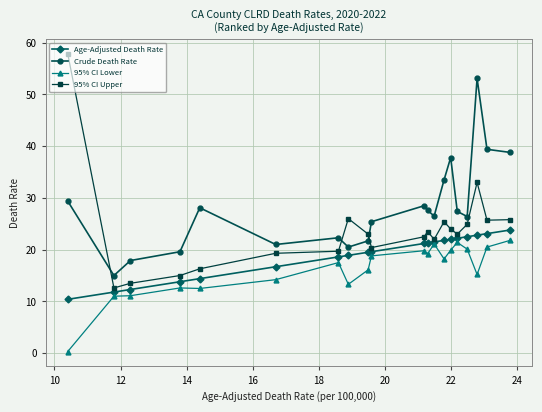

In 95% CI Lower, how many points are lower than both neighbors (excluding endpoints)?

5